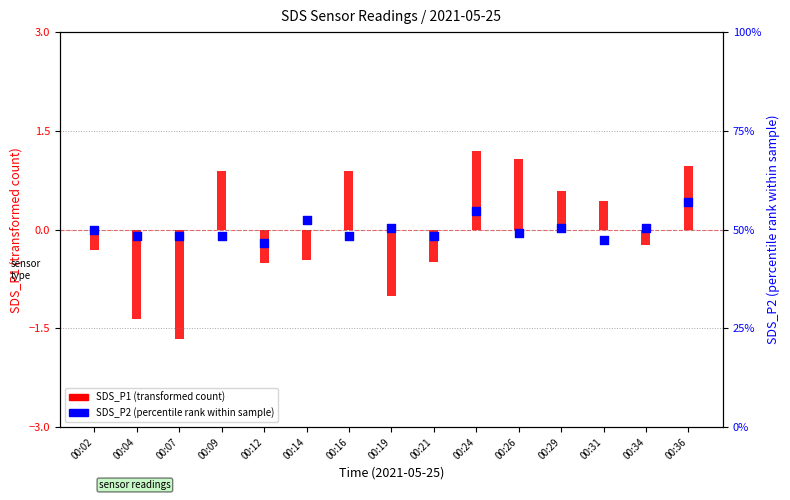

Is the value of SDS_P2 at 00:16 greater than the value of SDS_P1 at 00:19?

Yes